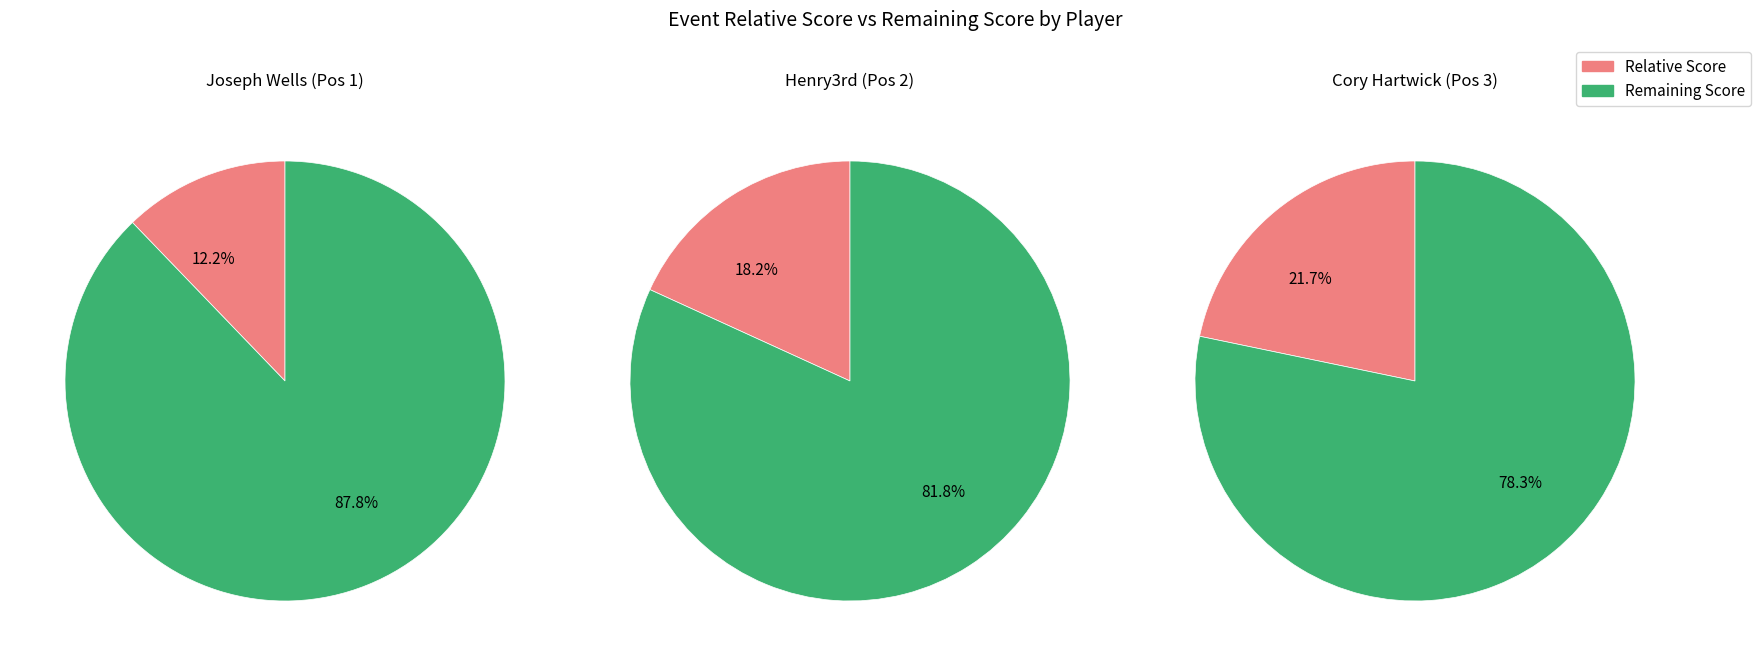

Does Cory Hartwick represent more than half of the total?

No